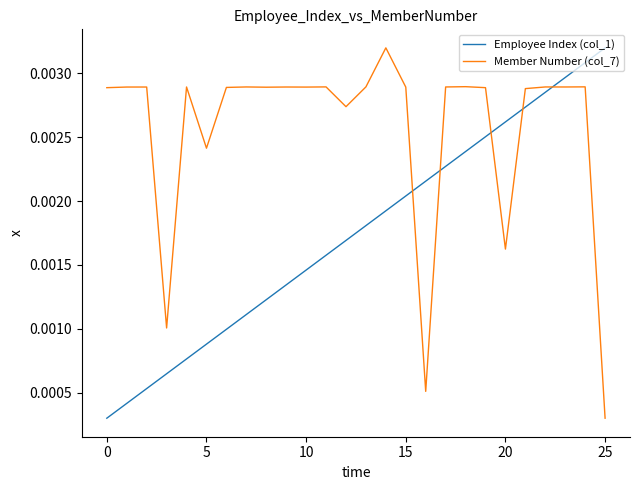

Rank the series by their average value, from highest to lowest.

Member Number (col_7), Employee Index (col_1)